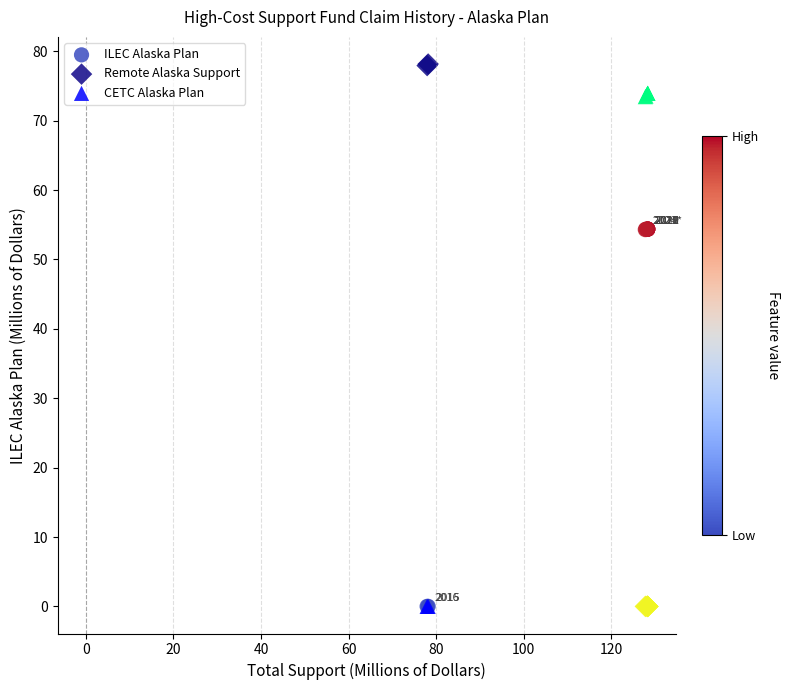

Which series has the largest Y range (max minus min)?

Remote Alaska Support